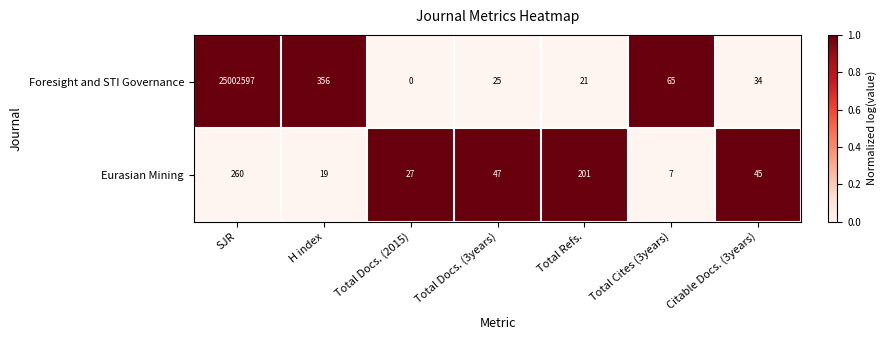

Which label corresponds to the largest value in the chart?

SJR